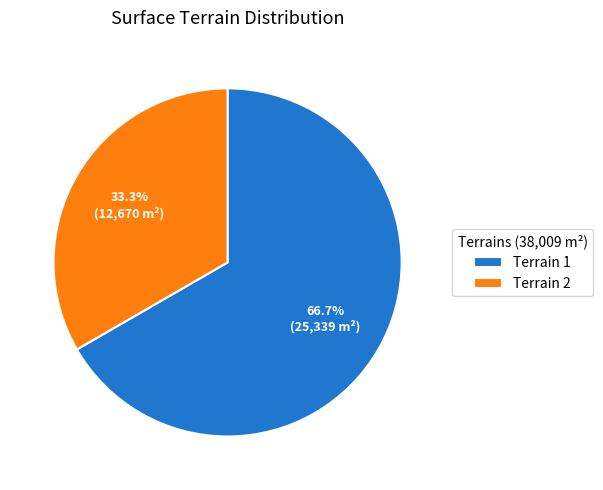

Count the number of slices in the pie.

2